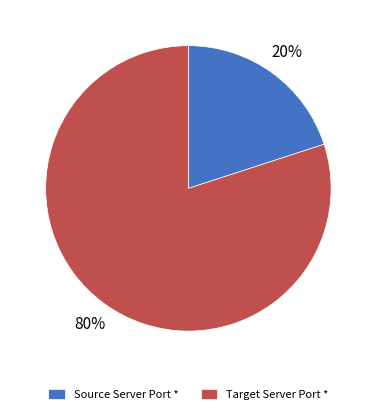

Combined, do Target Server Port * and Source Server Port * account for over 50%?

Yes